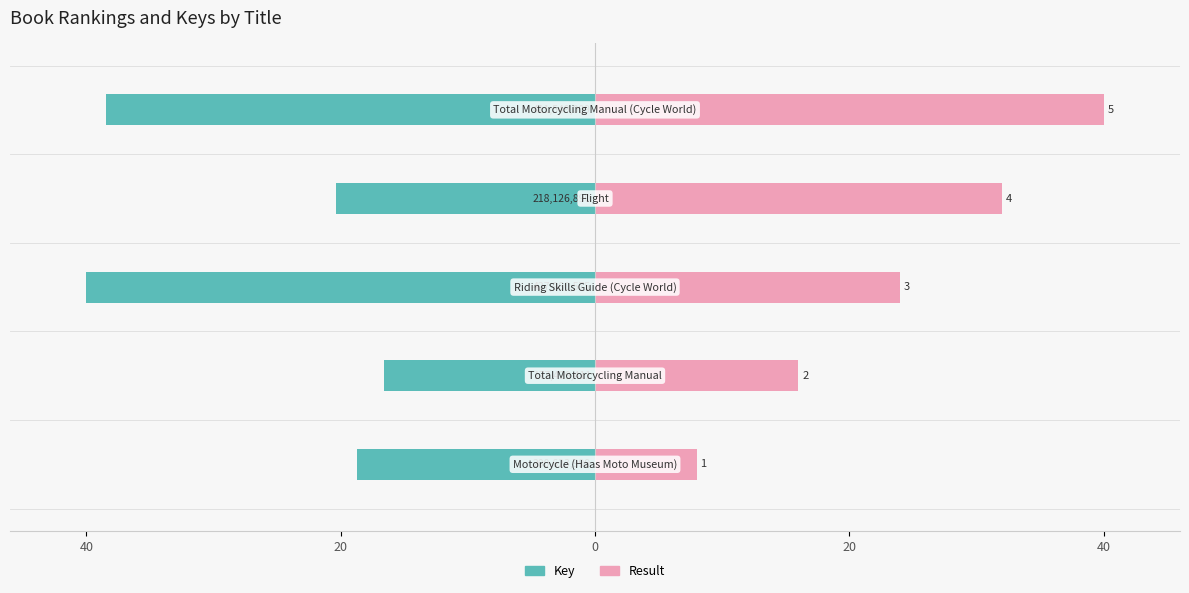

The Key series shows -4.9 at 20. True or false?

False